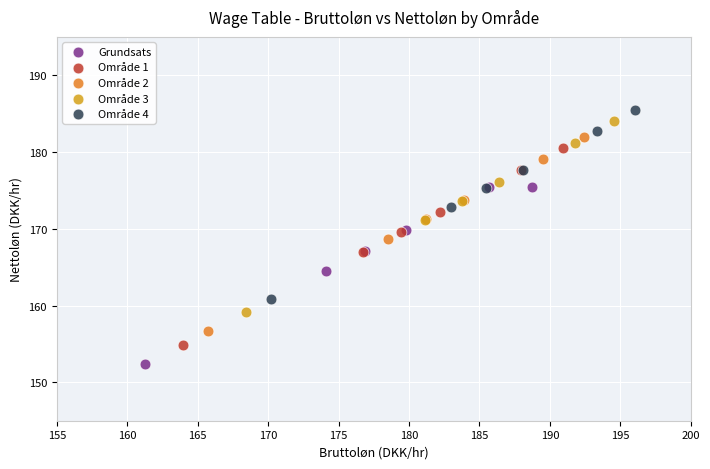

Which series reaches the maximum Y coordinate?

Område 4